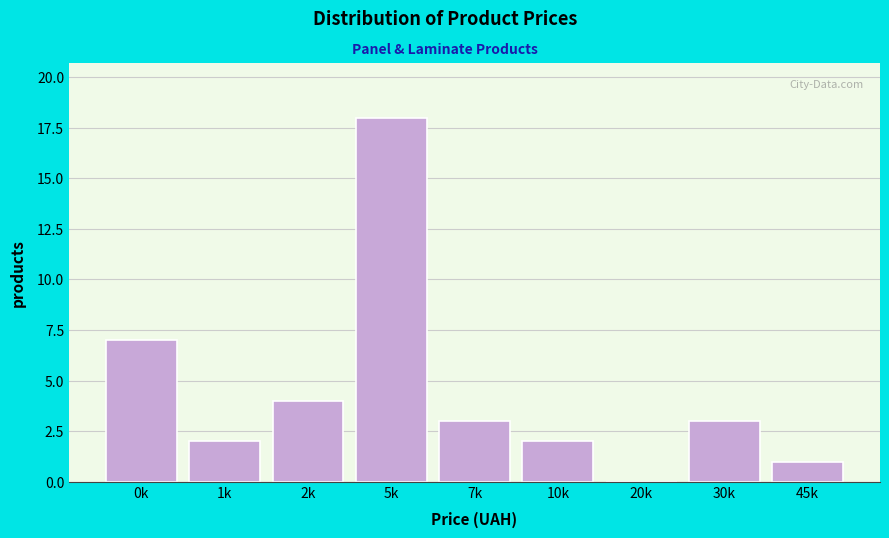

Reading left to right, list all the values displayed in this chart.

0k=7	1k=2	2k=4	5k=18	7k=3	10k=2	20k=0	30k=3	45k=1